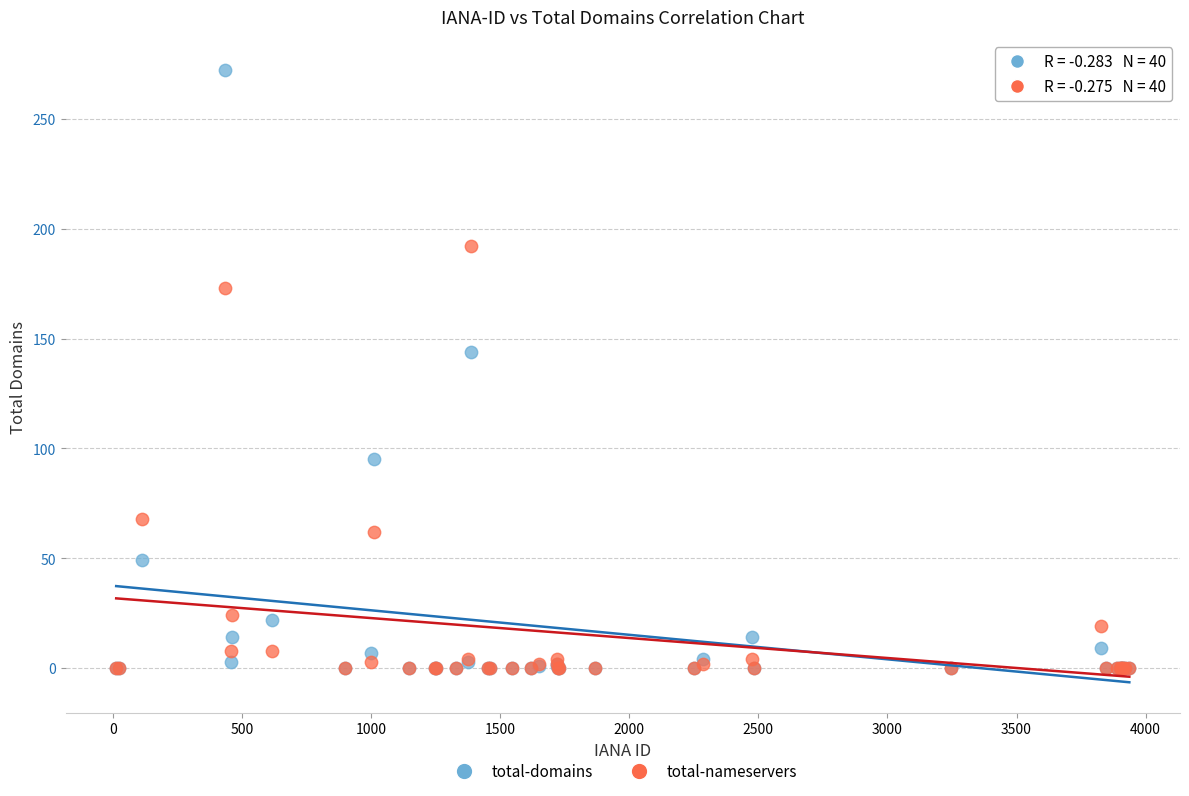

In the total-domains series, what Y value is closest to 136?

144